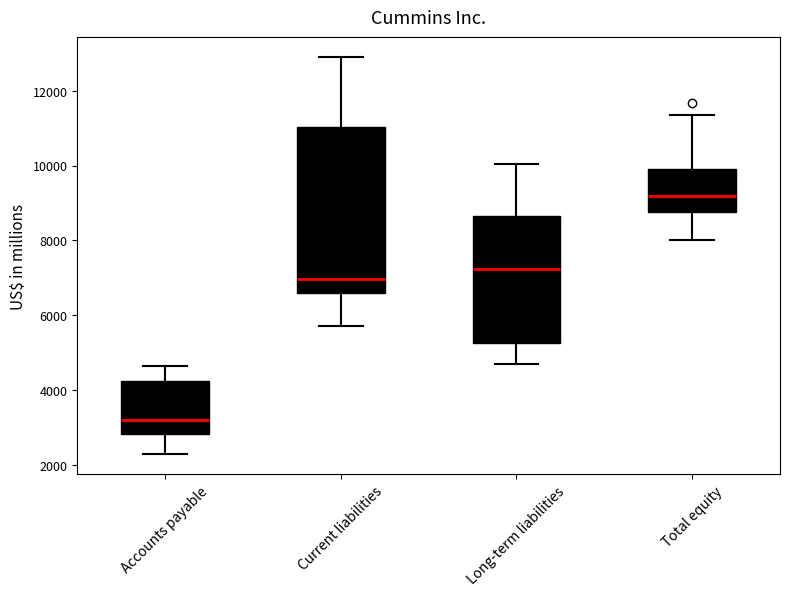

Comparing the boxes themselves (not the whiskers), which one is the tallest?

Current liabilities